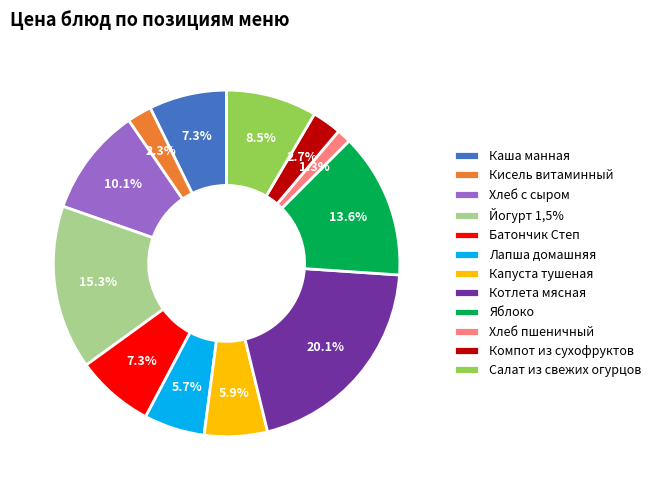

To the nearest percent, what is the average slice percentage?

8%